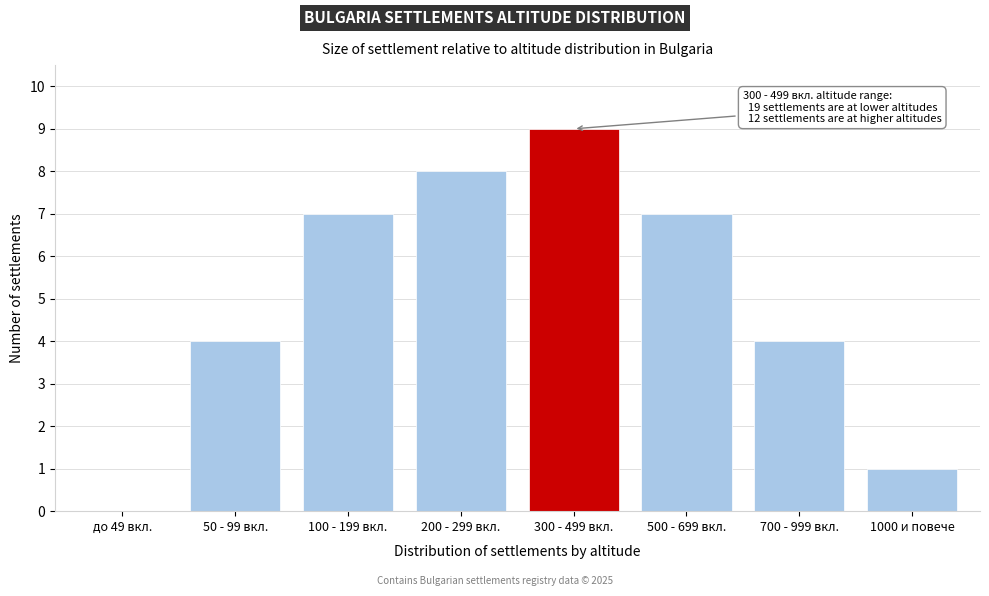

Reading left to right, list all the values displayed in this chart.

до 49 вкл.=0	50 - 99 вкл.=4	100 - 199 вкл.=7	200 - 299 вкл.=8	300 - 499 вкл.=9	500 - 699 вкл.=7	700 - 999 вкл.=4	1000 и повече=1